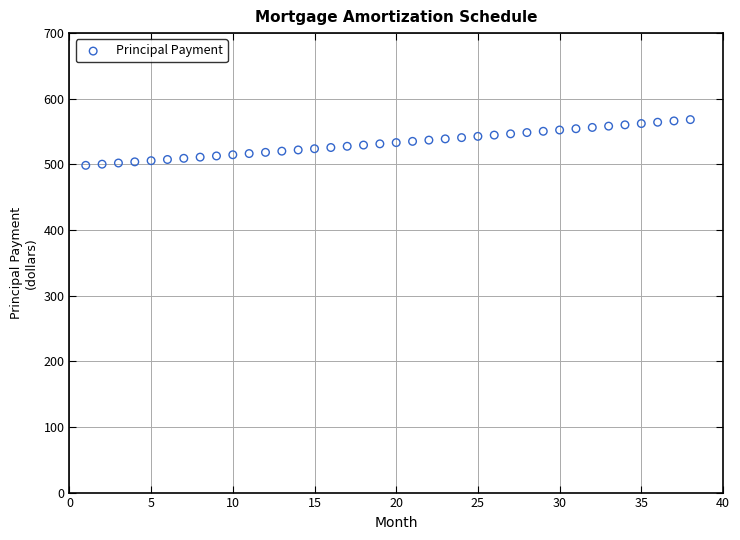

What is the range of X values (max minus min)?

37.0